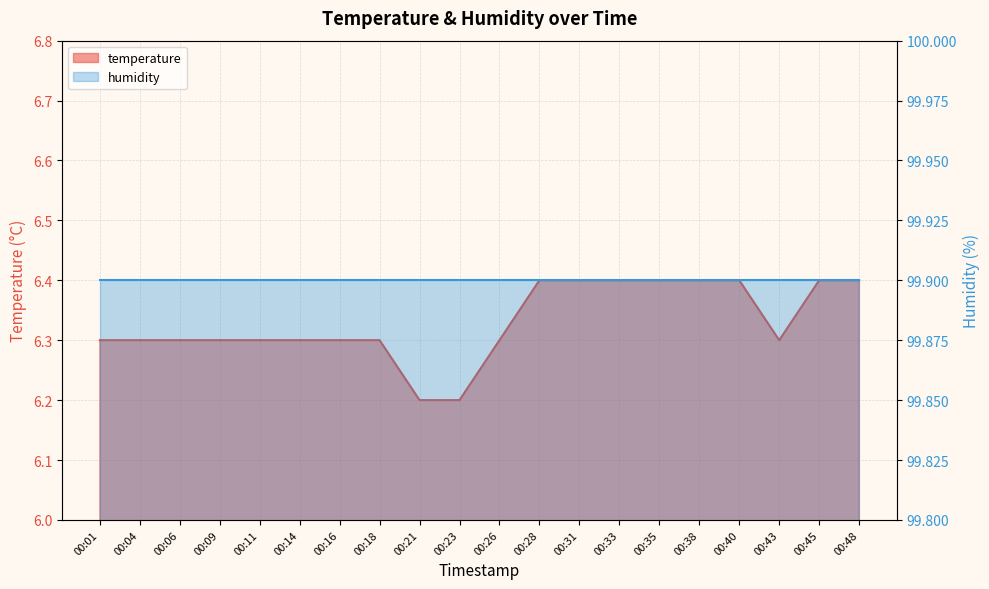

Rank the categories by value from lowest to highest.

00:21, 00:23, 00:01, 00:04, 00:06, 00:09, 00:11, 00:14, 00:16, 00:18, 00:26, 00:43, 00:28, 00:31, 00:33, 00:35, 00:38, 00:40, 00:45, 00:48